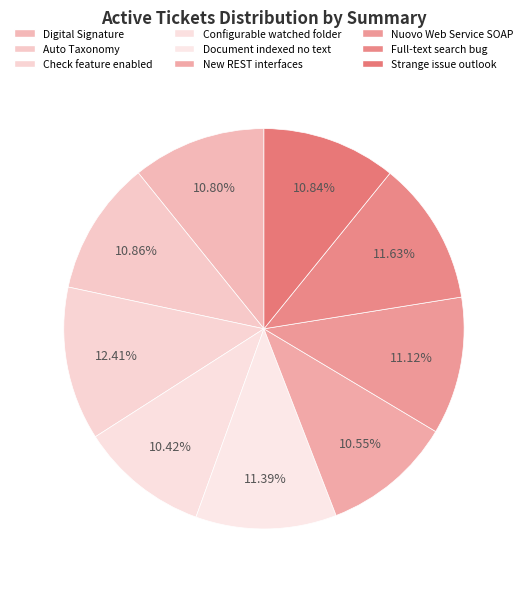

What is the smallest slice in the pie chart?

Configurable watched folder